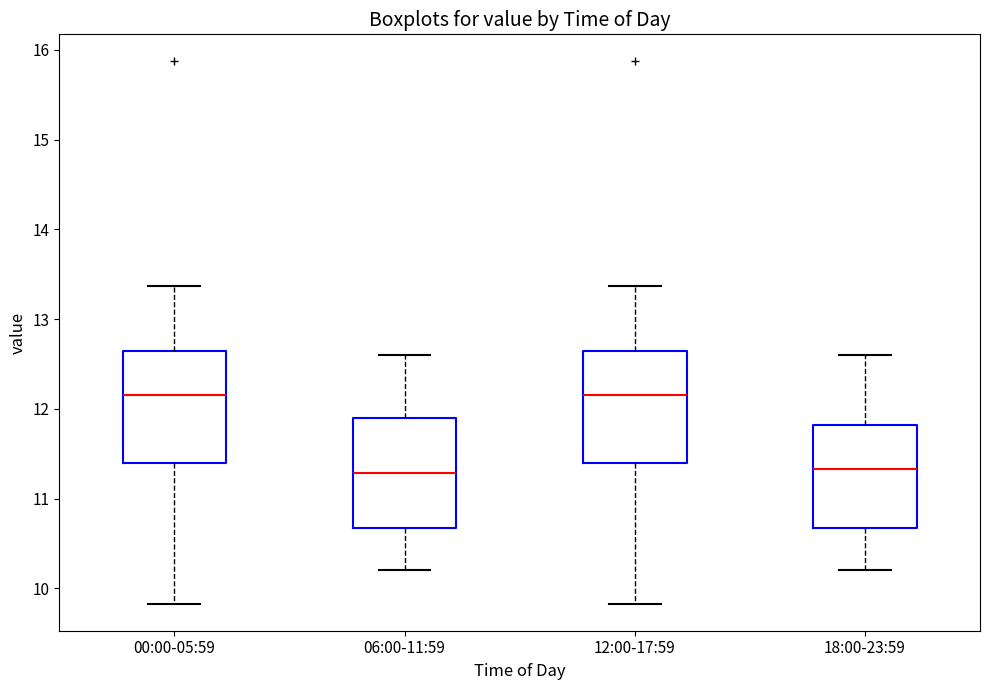

Reading left to right, read every box against the y-axis: the position of its median line, the range the box covers, and the ends of its whiskers. The values are not printed on the chart, so give them approximately, as read against the axis.

00:00-05:59: median 12.2, box 11.4 to 12.6, whiskers 9.8 to 13.4
06:00-11:59: median 11.3, box 10.7 to 11.9, whiskers 10.2 to 12.6
12:00-17:59: median 12.2, box 11.4 to 12.6, whiskers 9.8 to 13.4
18:00-23:59: median 11.3, box 10.7 to 11.8, whiskers 10.2 to 12.6